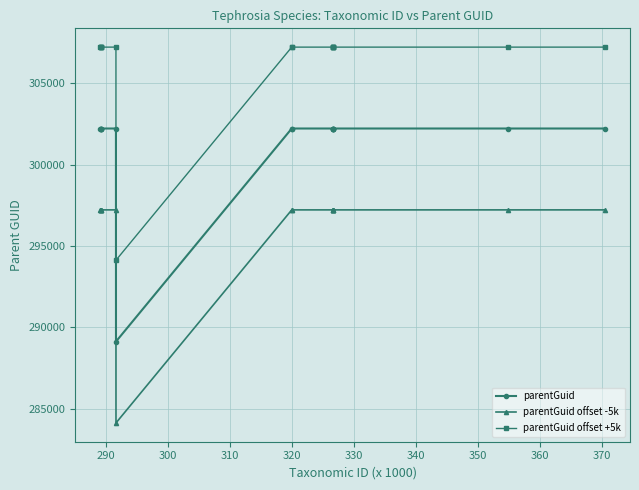

List the series in order of their overall mean, highest first.

parentGuid offset +5k, parentGuid, parentGuid offset -5k